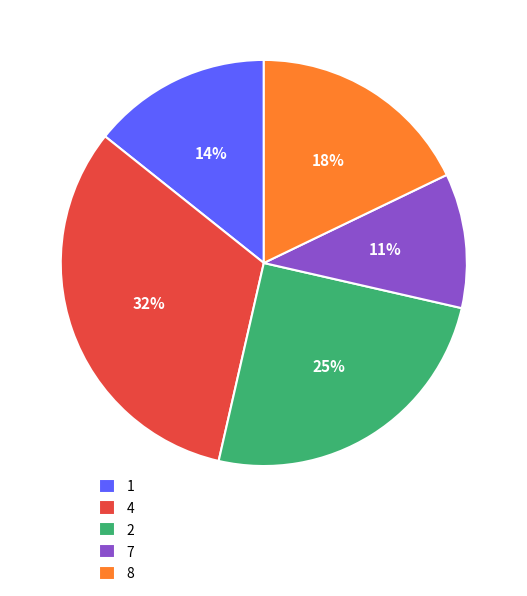

To the nearest percent, what is the difference between the largest and smallest slice percentages?

21%